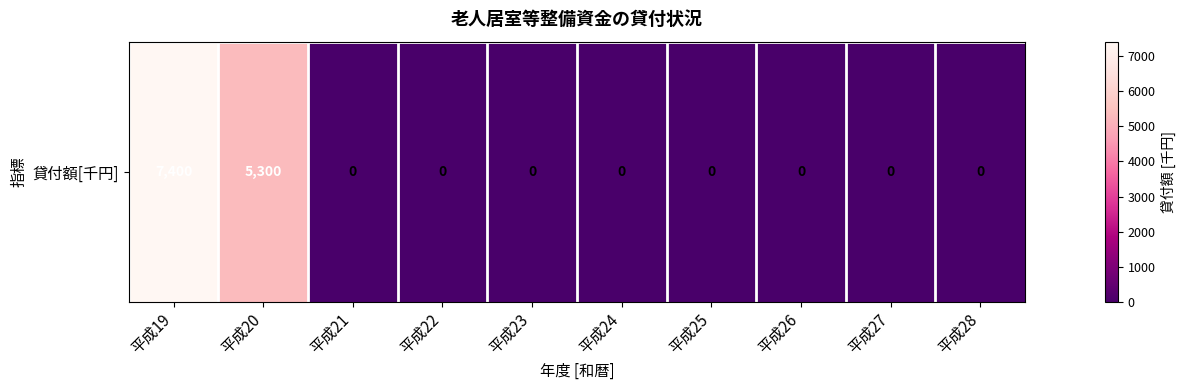

Reading left to right, transcribe all the data shown in this chart.

7400	5300	0	0	0	0	0	0	0	0